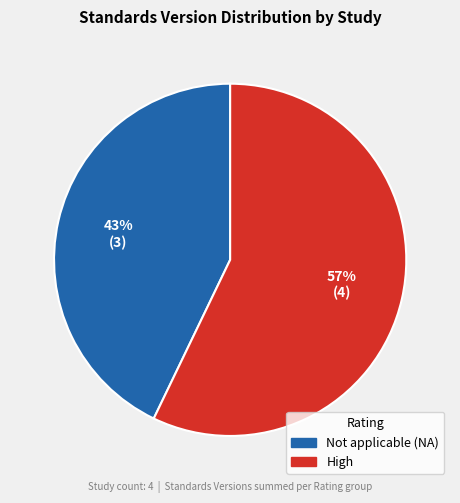

Which has a higher value, Not applicable (NA) or High?

High